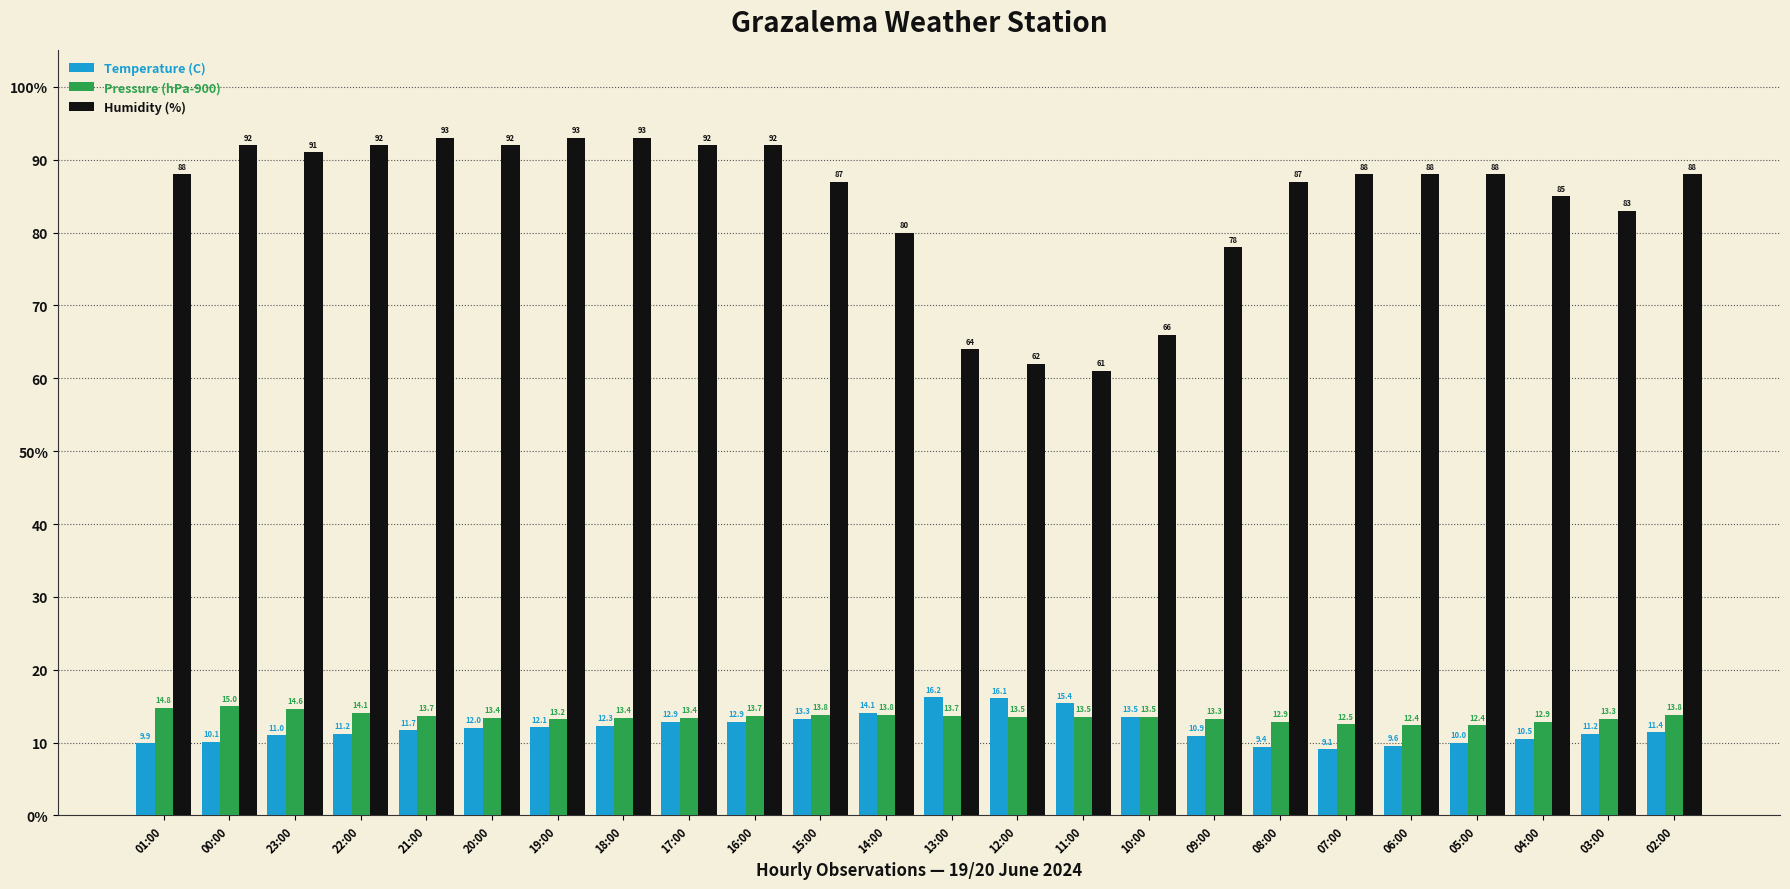

What position from the left is 22:00?

4